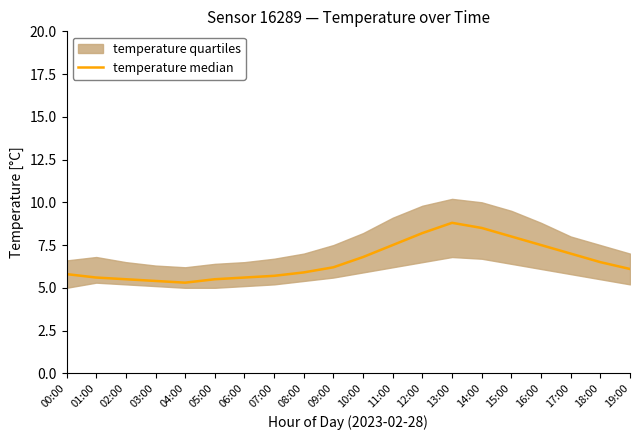

Reading right to left, extract all data points from this chart.

19:00=6.1	18:00=6.5	17:00=7.0	16:00=7.5	15:00=8.0	14:00=8.5	13:00=8.8	12:00=8.2	11:00=7.5	10:00=6.8	09:00=6.2	08:00=5.9	07:00=5.7	06:00=5.6	05:00=5.5	04:00=5.3	03:00=5.4	02:00=5.5	01:00=5.6	00:00=5.8